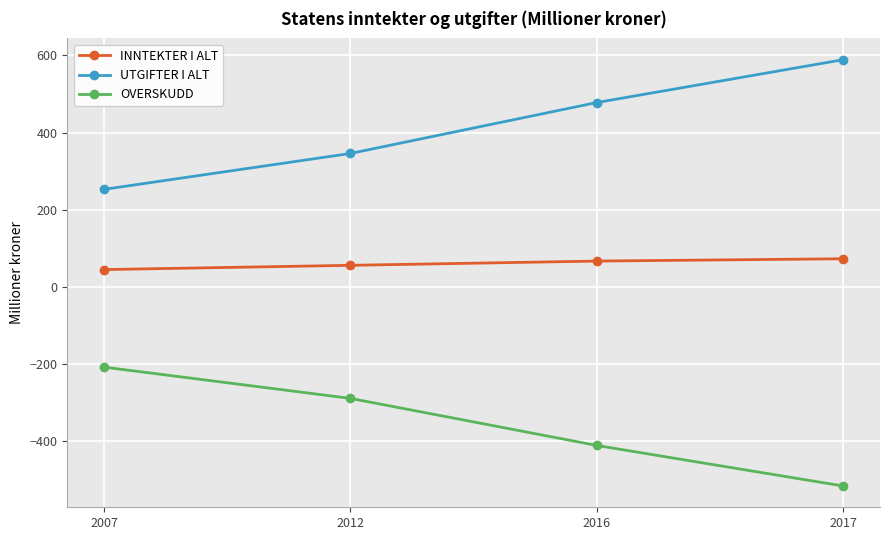

What is the sum of the UTGIFTER I ALT values at 2012 and 2016?

824